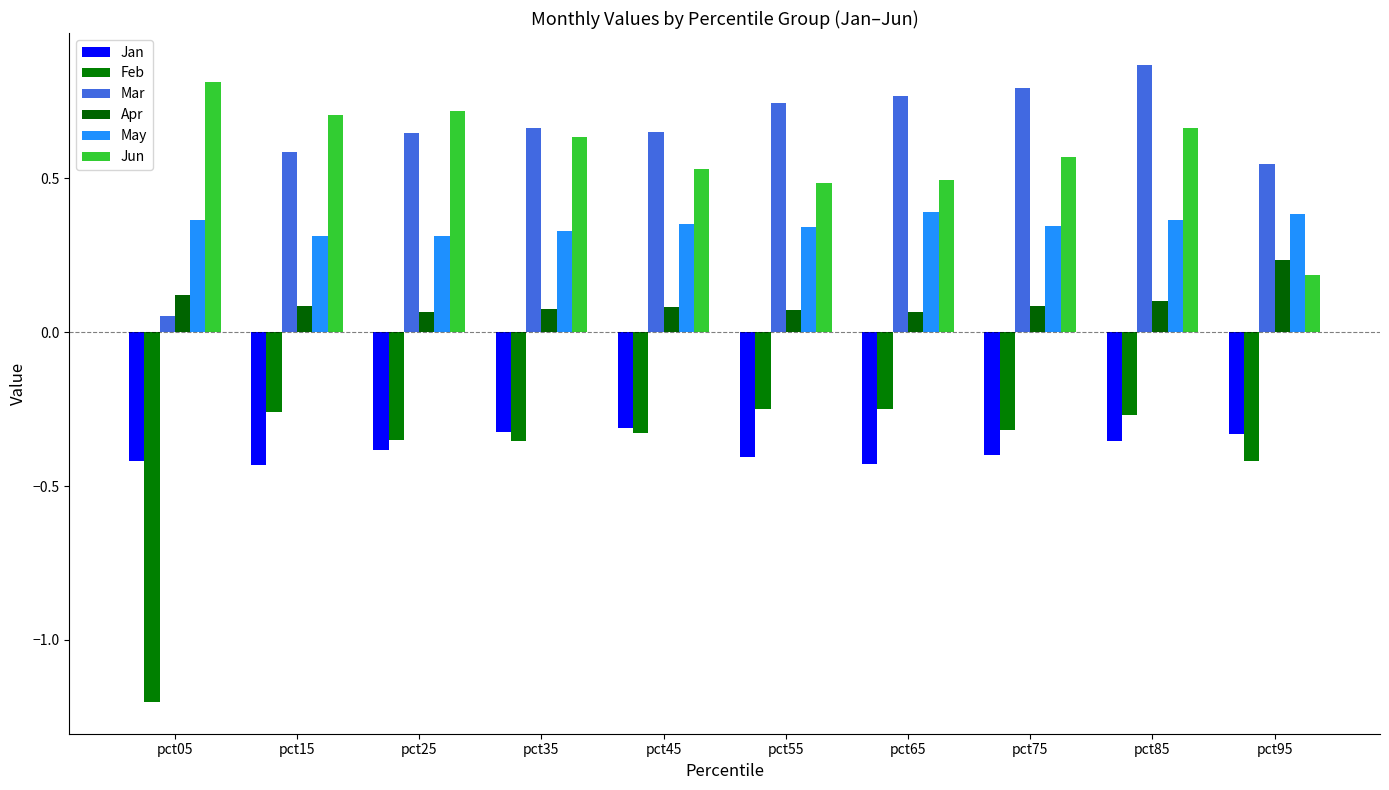

Which category has the lowest value in the Jun series?

pct95